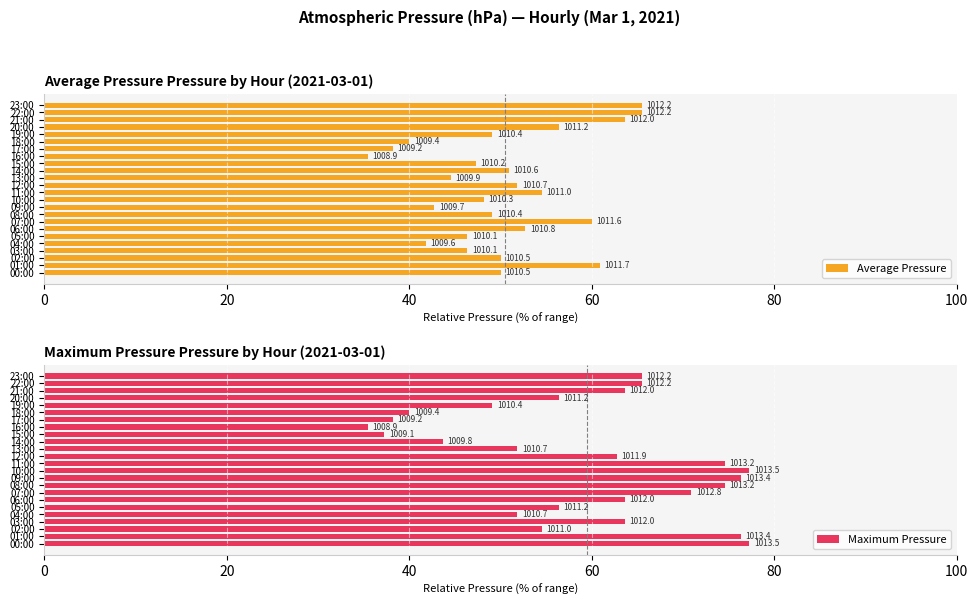

At how many categories does at least one series exceed 57?

13